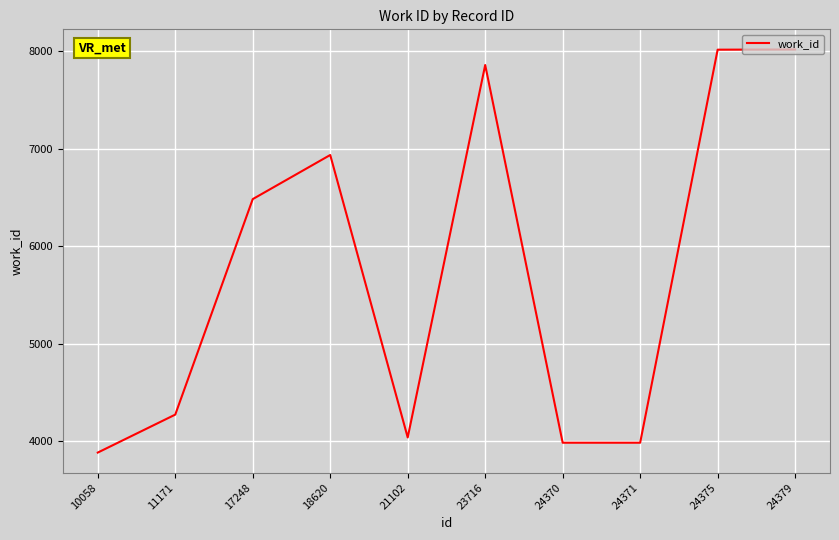

What is the sum of all values?

57471